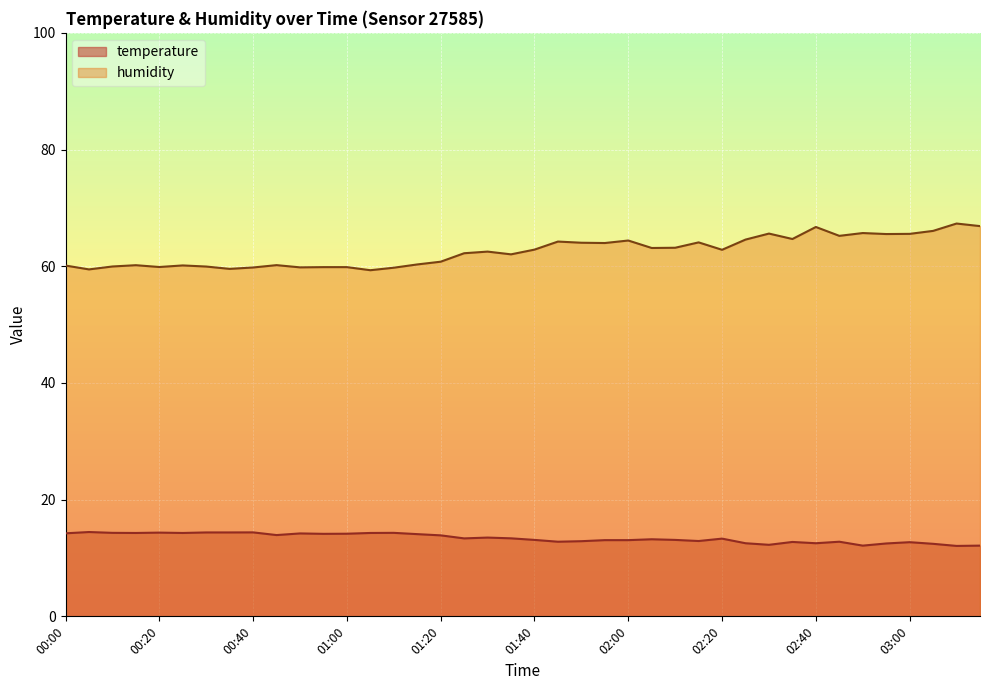

How many interior local valleys does the humidity series have?

12